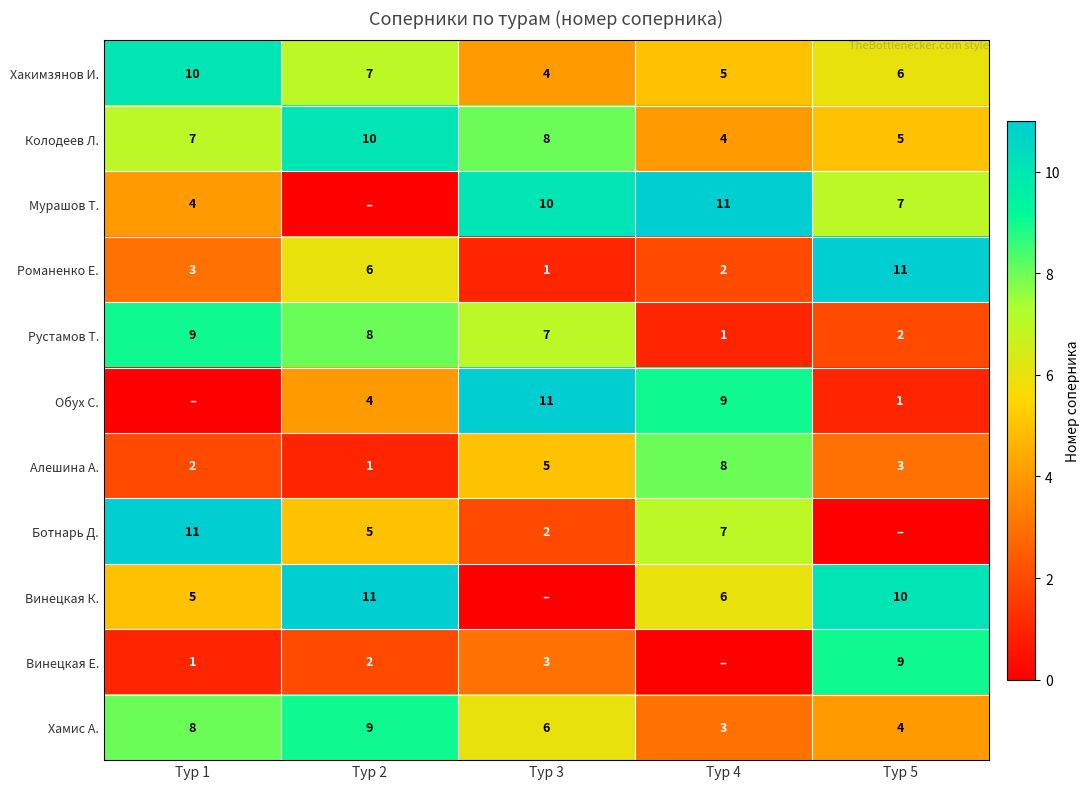

True or false: Хамис А. has a value of 2 at Тур 3.

False